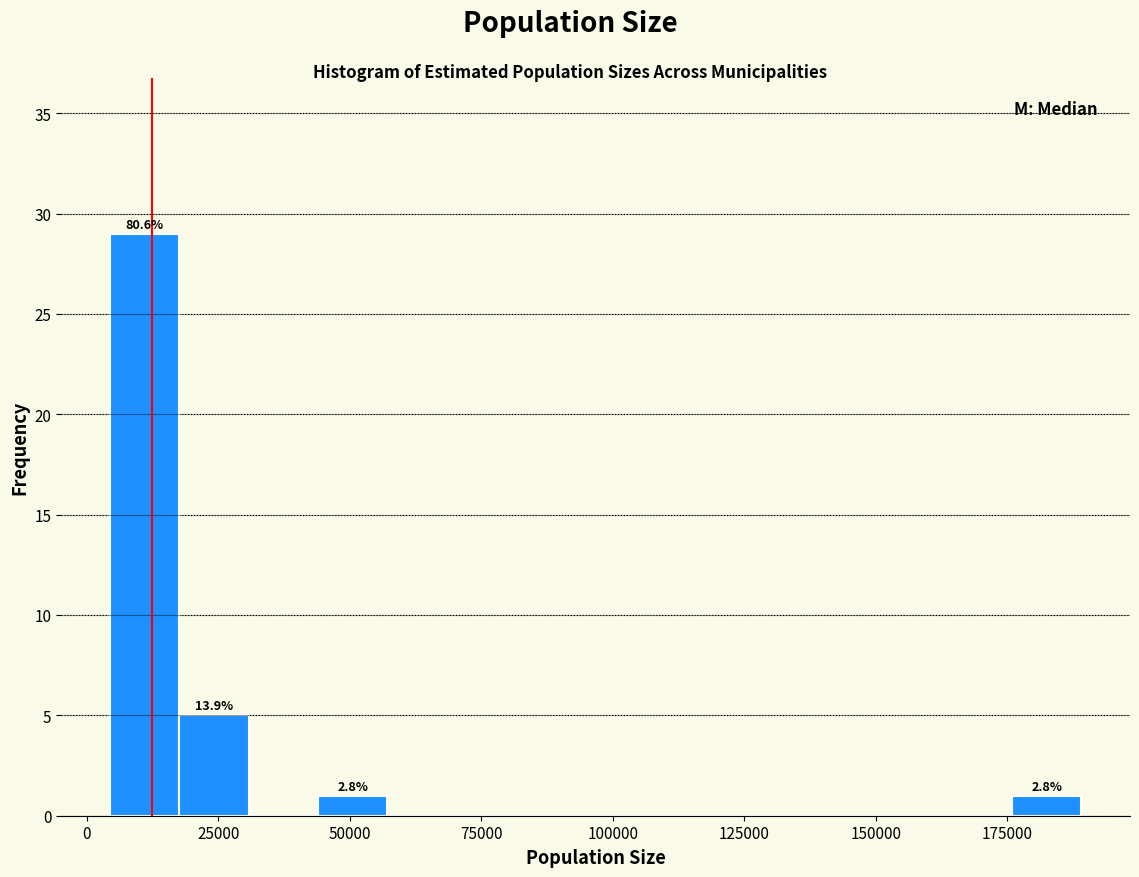

Around what value on the x-axis is the tallest bar? Give the approximate position of its centre, as read against the axis.

10000